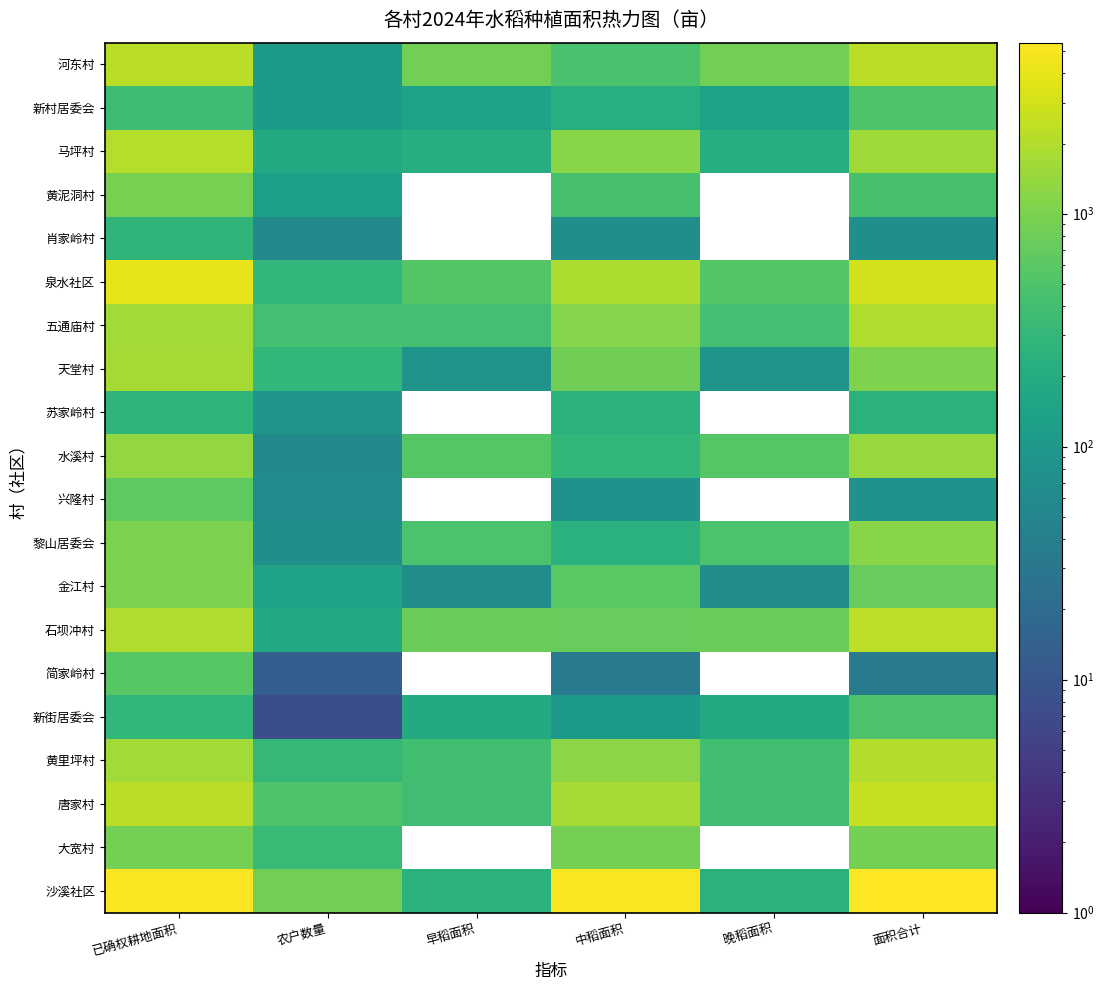

Which series has the largest total across all categories?

沙溪社区